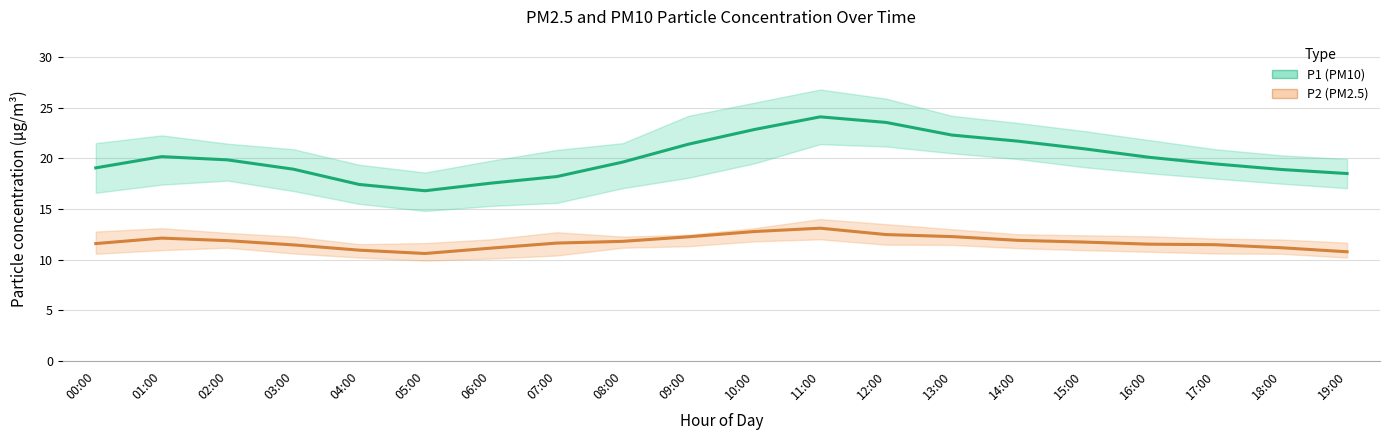

Which series changed the most between 06:00 and 14:00?

P1 (PM10)